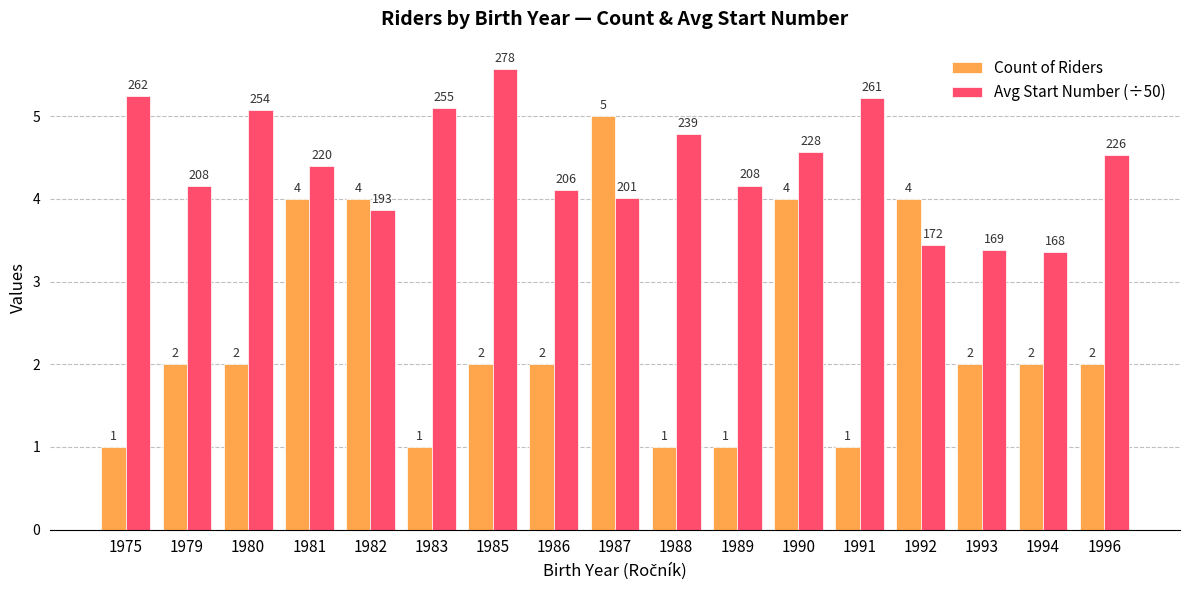

Where does the Avg Start Number (÷50) series first go above 4?

1975